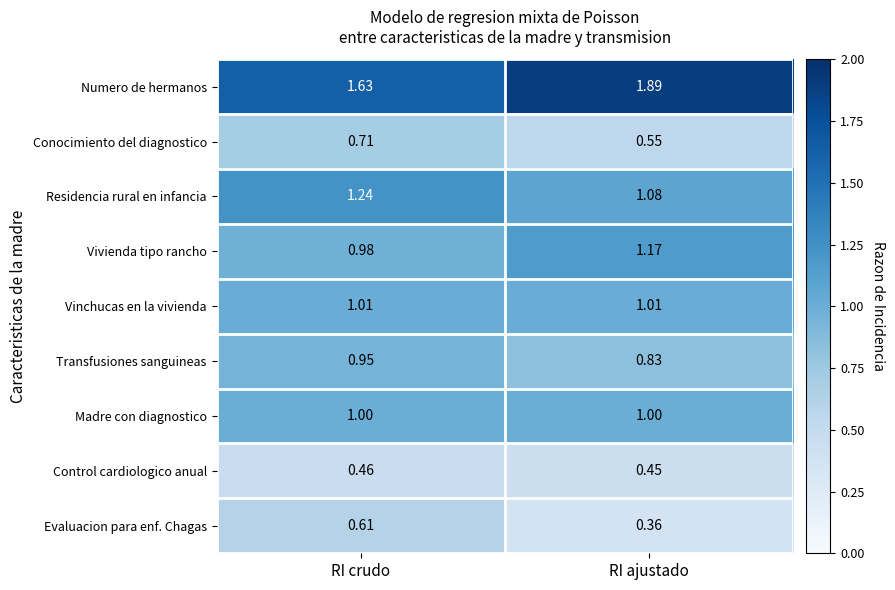

At which category is the sum across all series the highest?

RI crudo